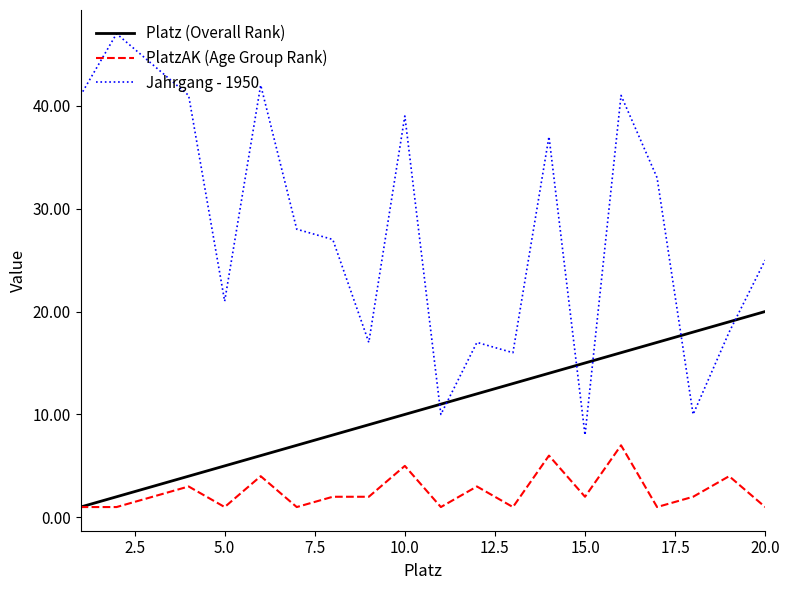

In Jahrgang - 1950, how many points are higher than both neighbors (excluding endpoints)?

6